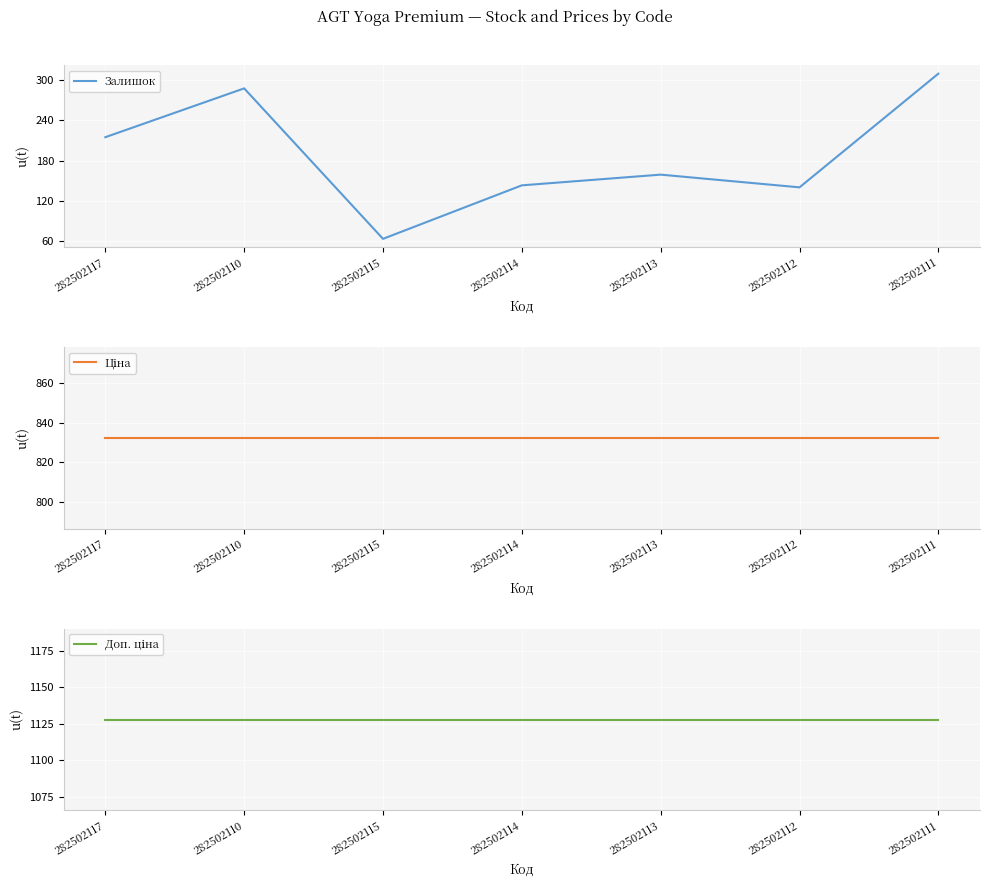

What is the maximum value for Залишок?

310